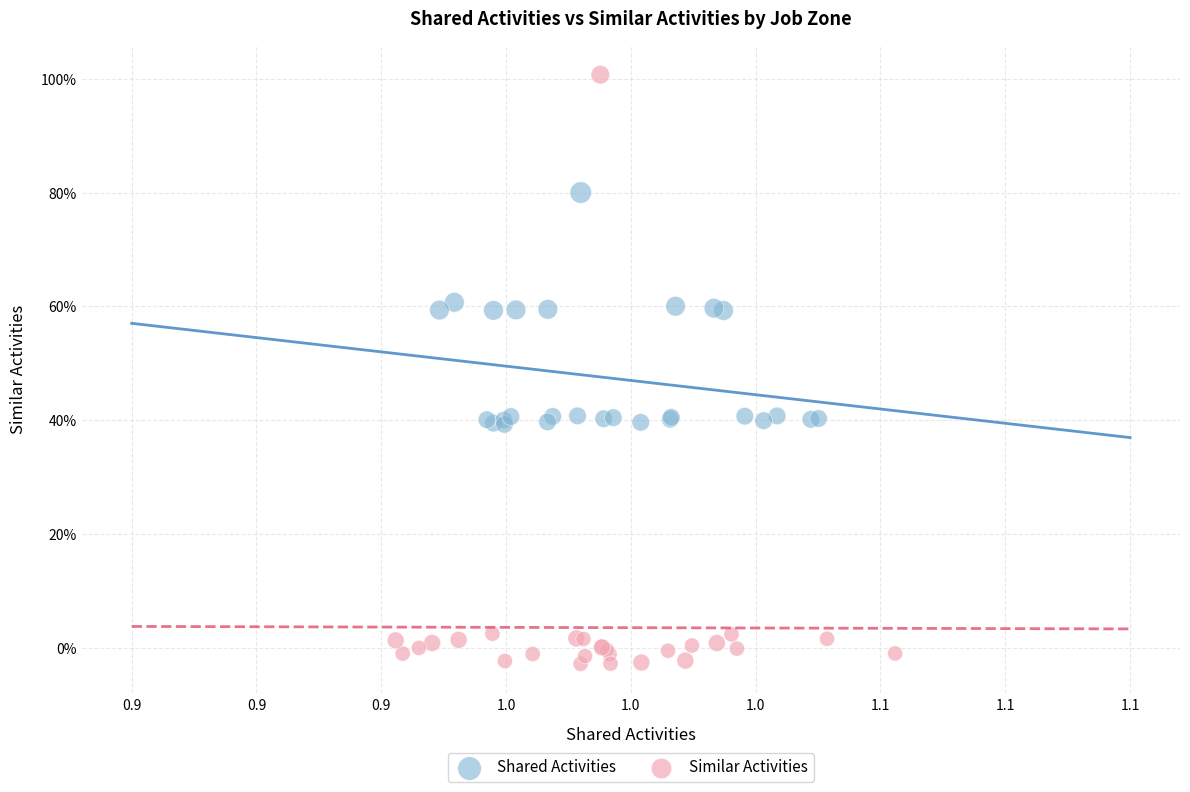

What are all the series names shown in the legend?

Shared Activities, Similar Activities